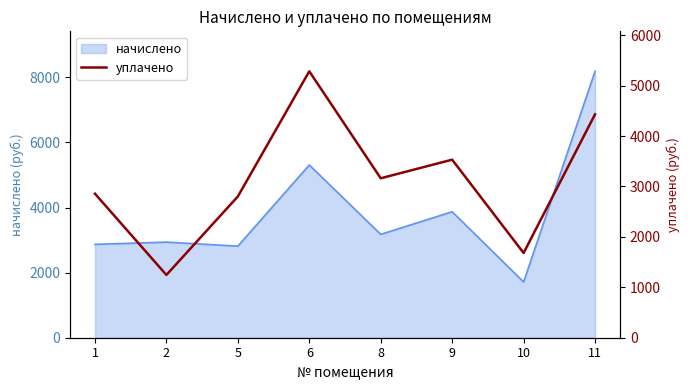

What is the lowest value of the начислено series?

1713.8